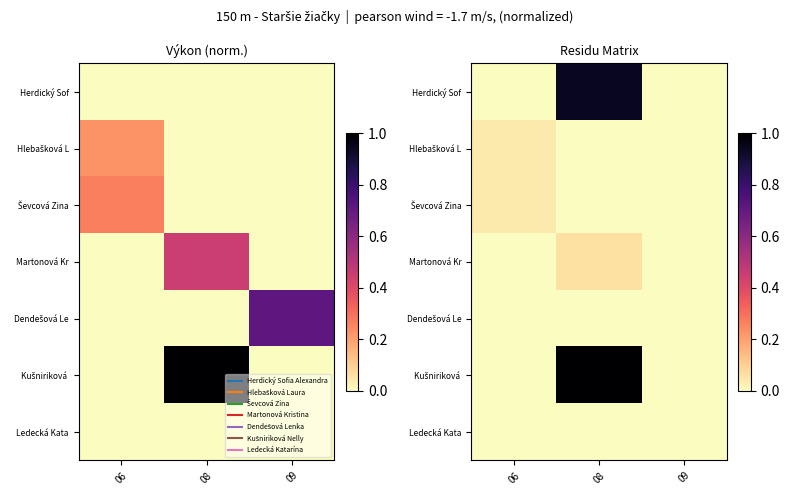

Which series changed the most between 06 and 08?

Kušniriková